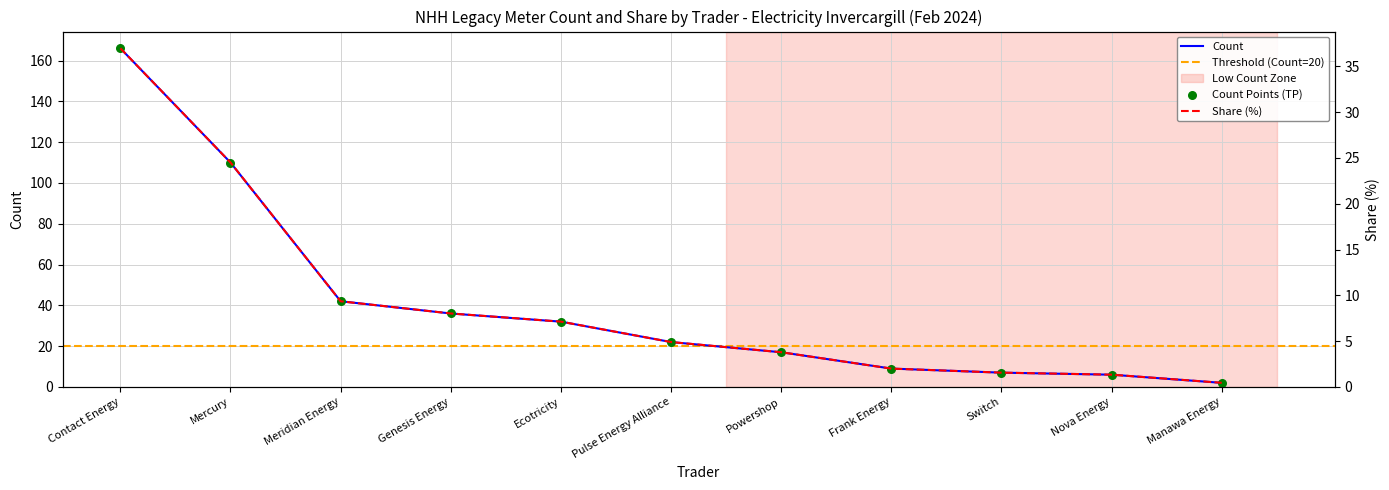

Which series has the largest total across all categories?

Count